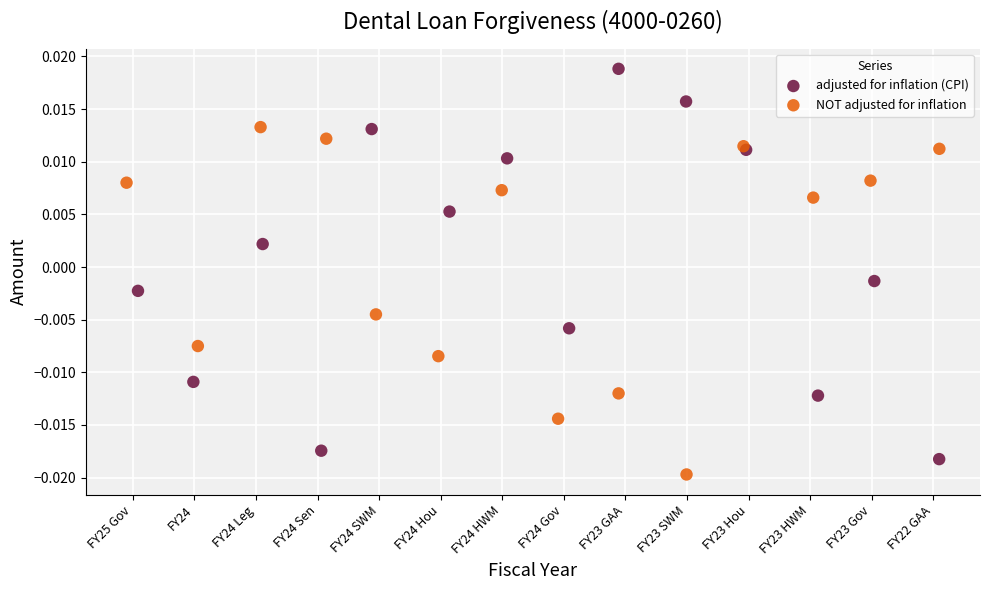

Which series contains the highest Y value?

adjusted for inflation (CPI)